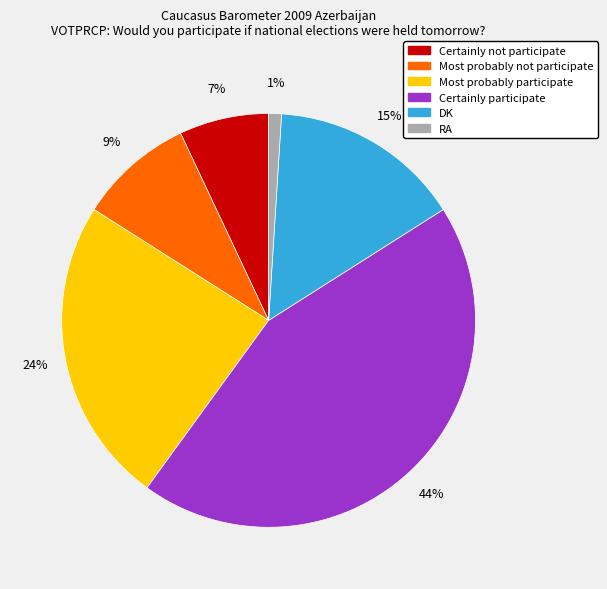

Is the sum of Most probably participate and Most probably not participate greater than half?

No